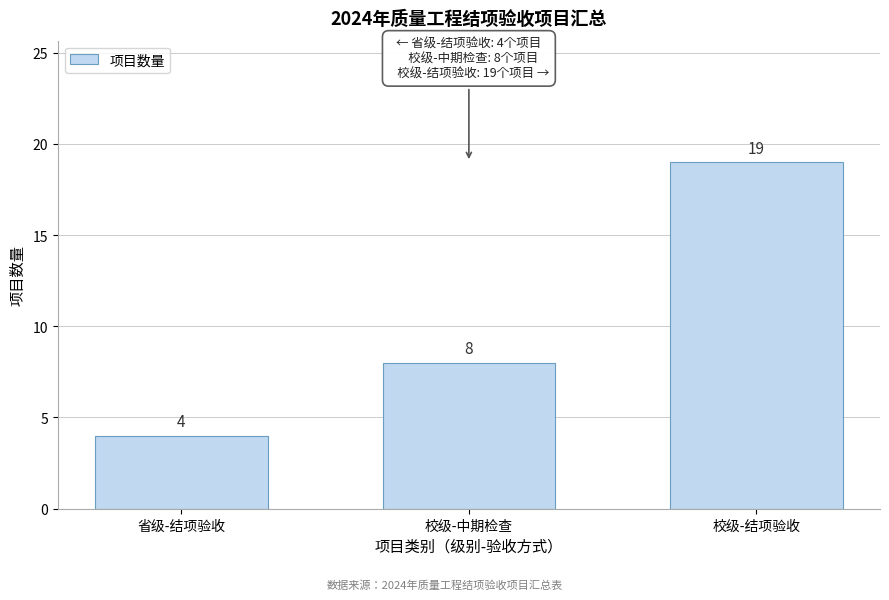

Reading left to right, transcribe all the data shown in this chart.

4	8	19